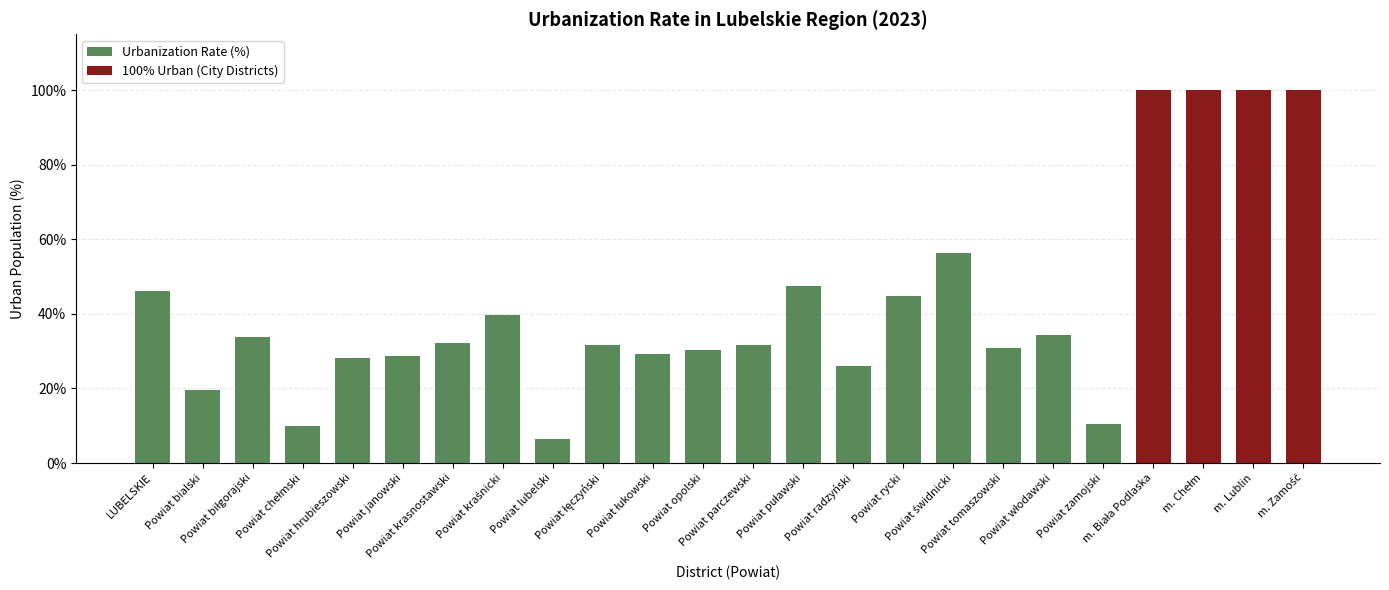

What is the sum of the values at Powiat bialski and Powiat rycki?

64.4